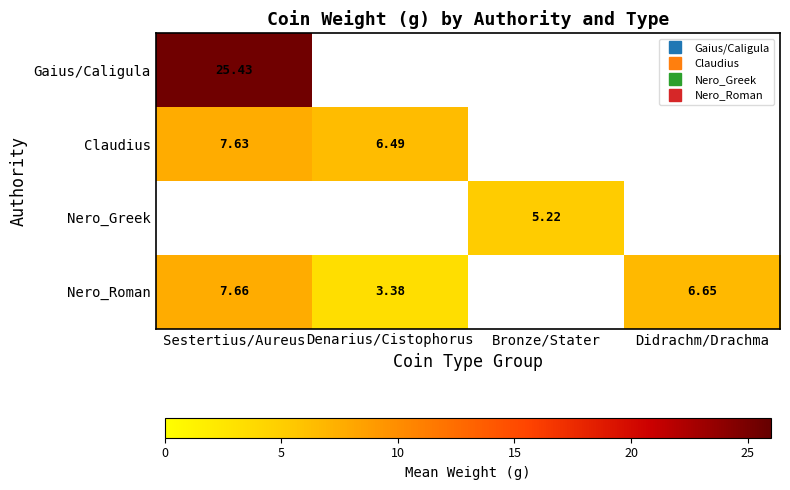

At which label does Gaius/Caligula reach its minimum?

Sestertius/Aureus